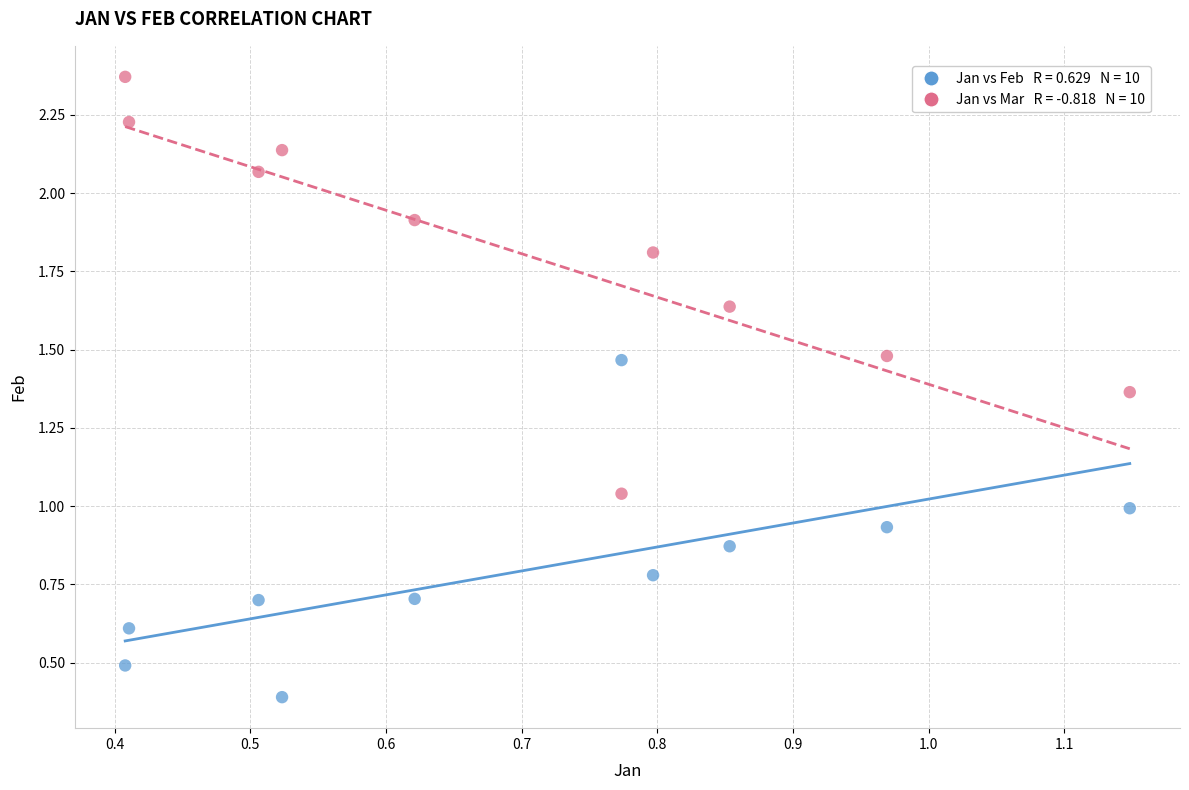

Across all data points, what is the range of X values (max minus min)?

0.7